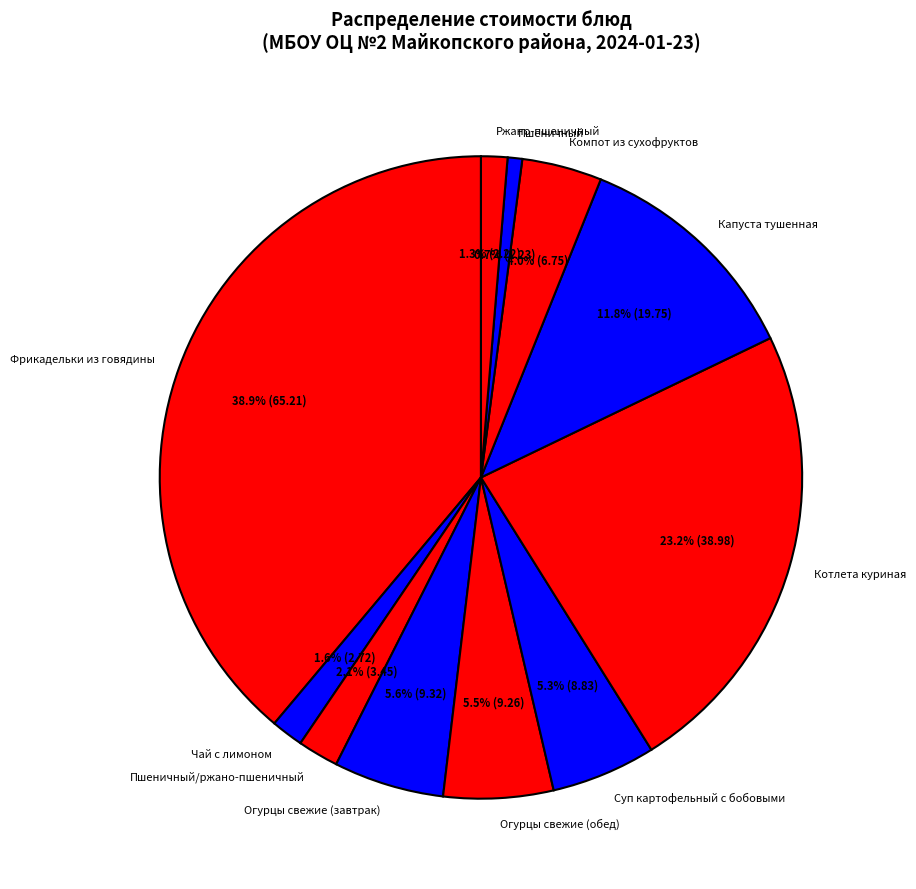

To the nearest percent, what is the combined percentage of Огурцы свежие (обед) and Пшеничный?

6%